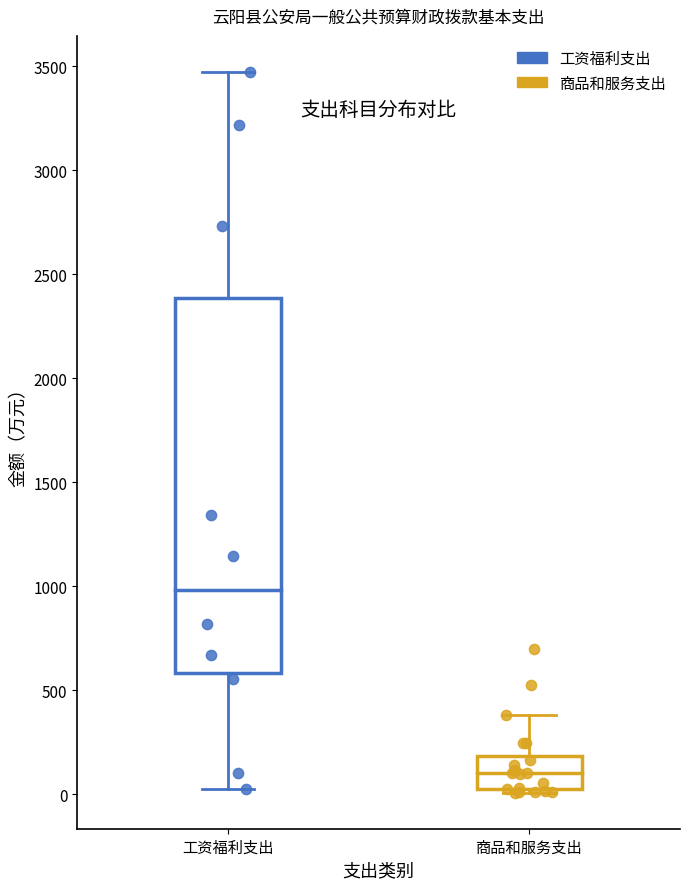

Which box is the tallest, from its lower edge to its upper edge?

工资福利支出